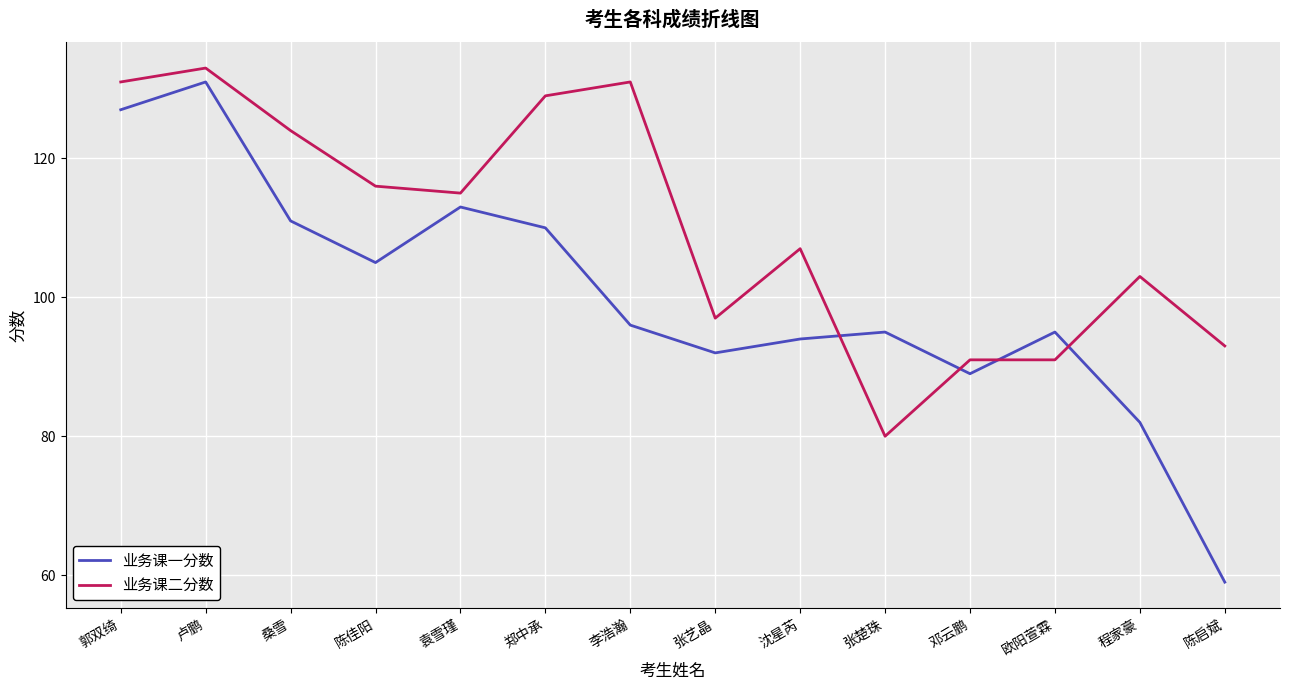

How many interior local peaks does the 业务课一分数 series have?

4